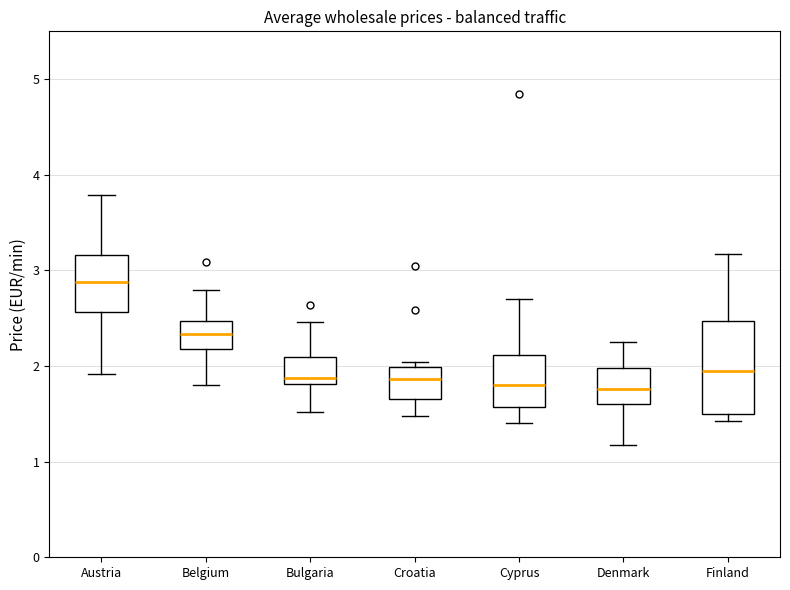

Which box's median line is the highest?

Austria